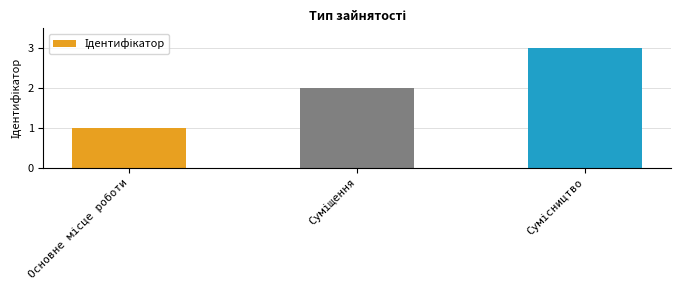

Are the bars grouped side by side (vs. stacked)?

No